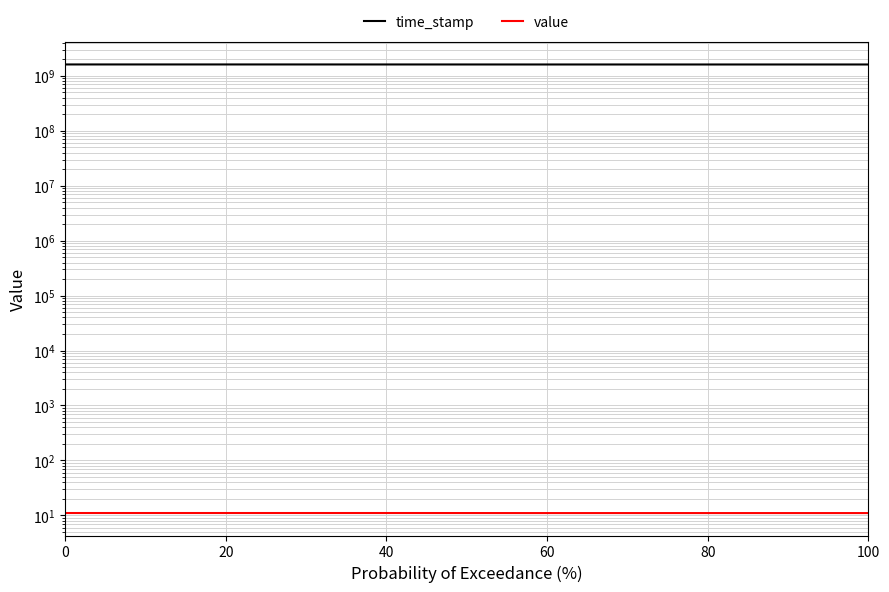

The value series shows 3.8 at 6. True or false?

False